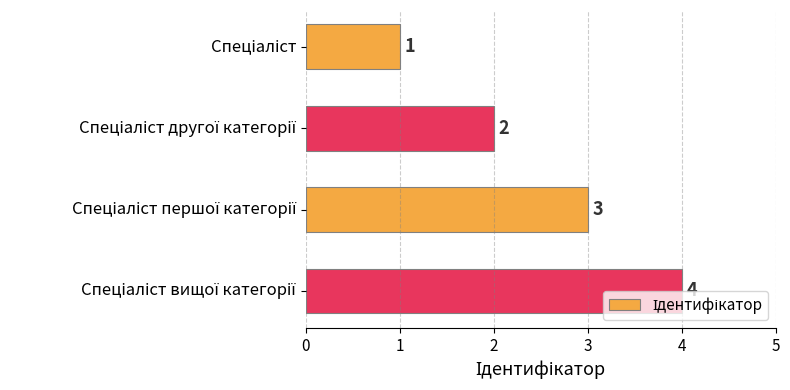

How many values are below 3?

2